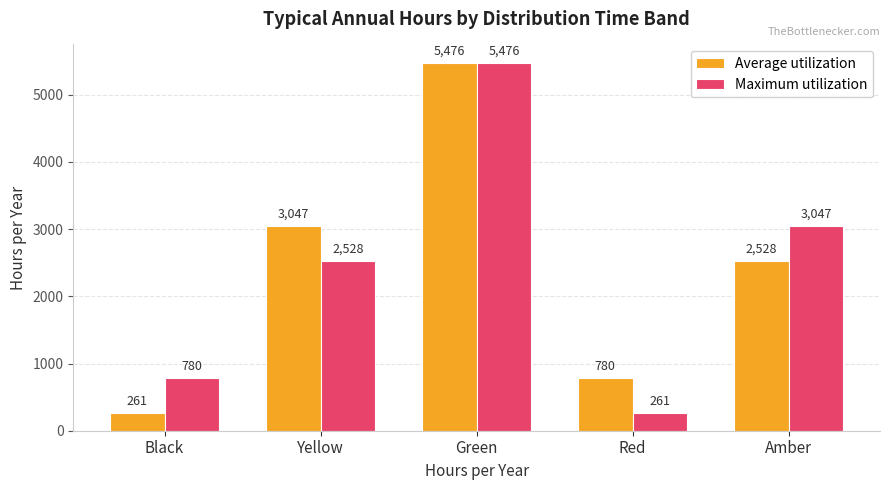

At Red, list the series in order from largest to smallest.

Average utilization, Maximum utilization